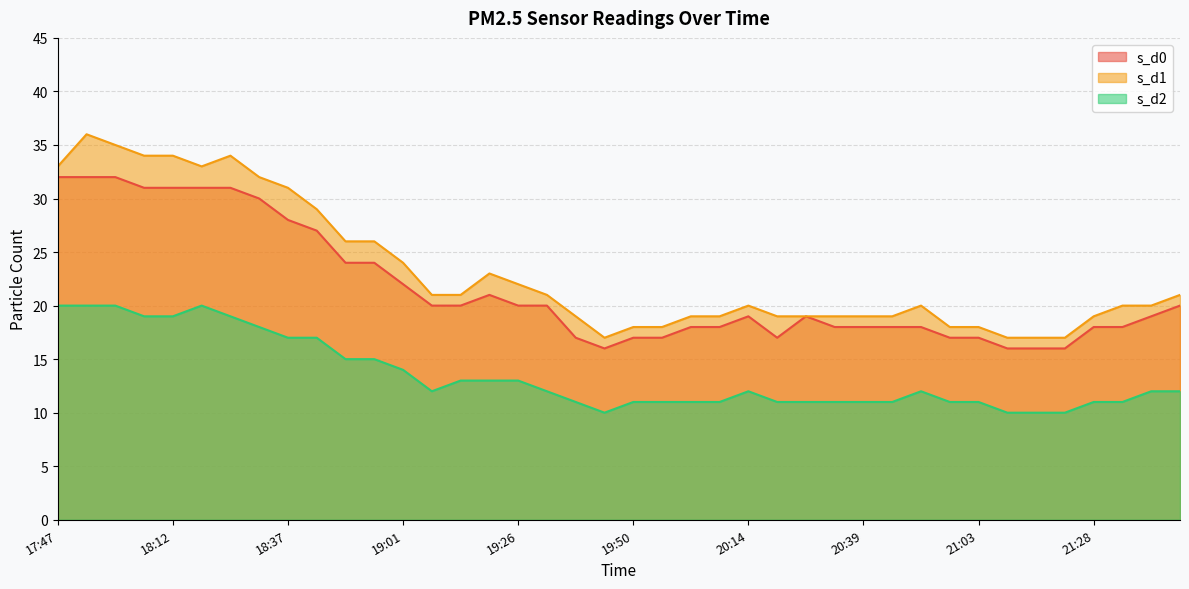

How many lines are shown in the chart?

3